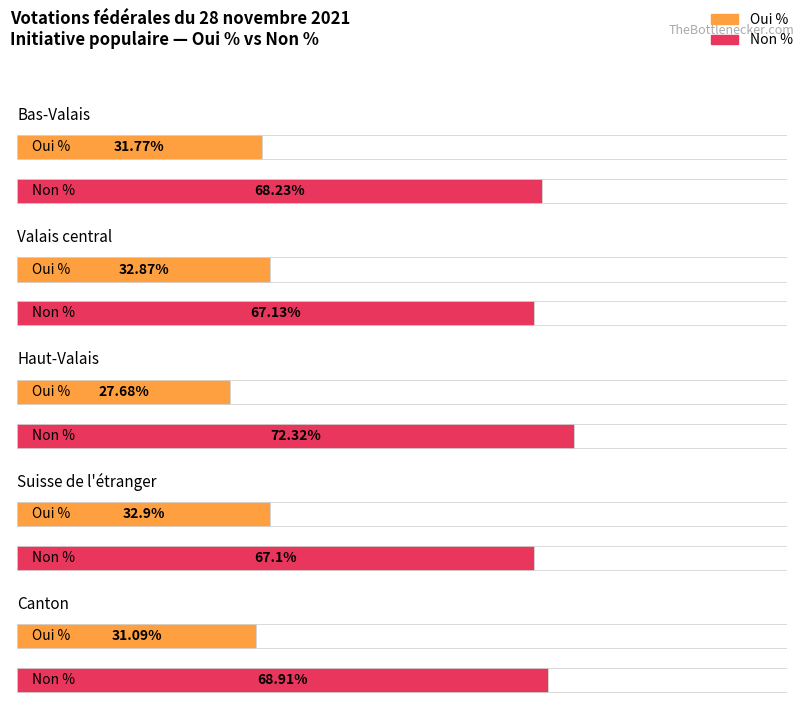

Where is Non % nearest to the value 69?

Canton